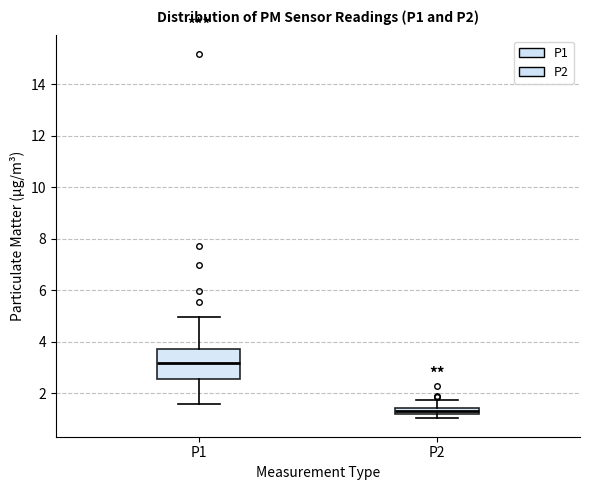

Which box has the lowest median line?

P2